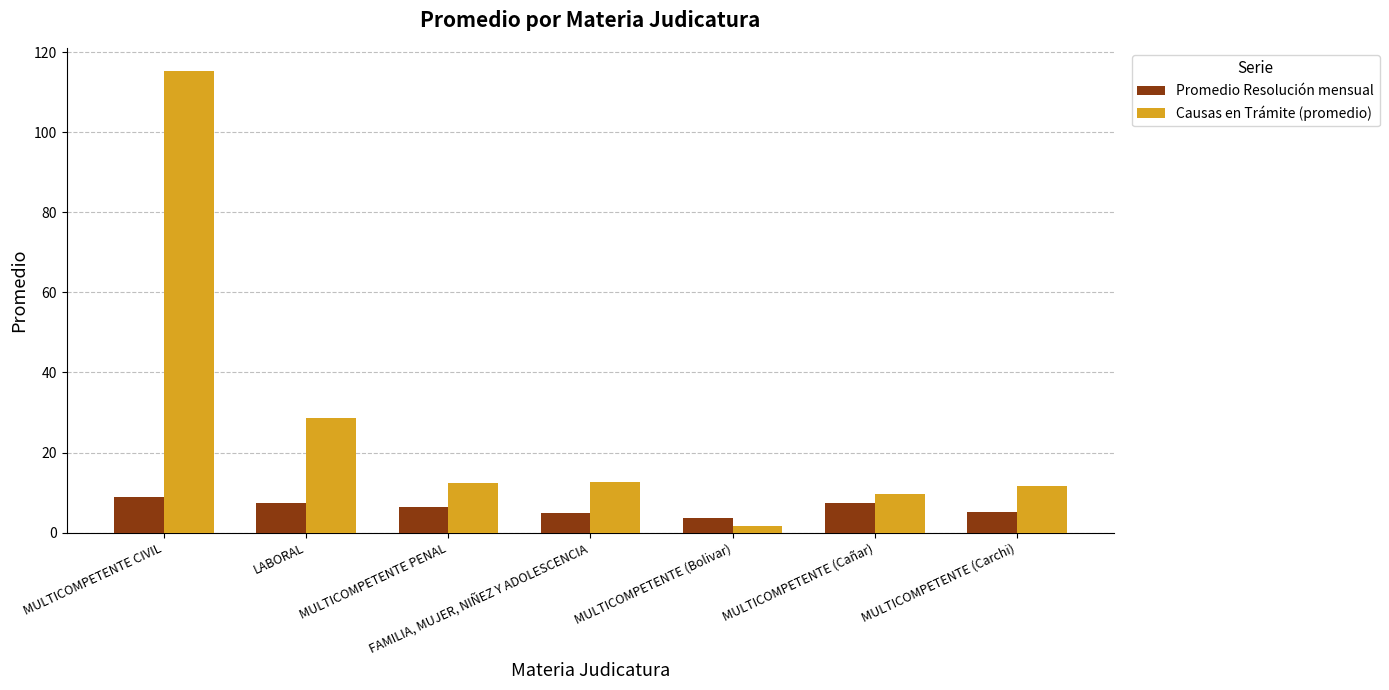

What is the average value of the Causas en Trámite (promedio) series?

27.4